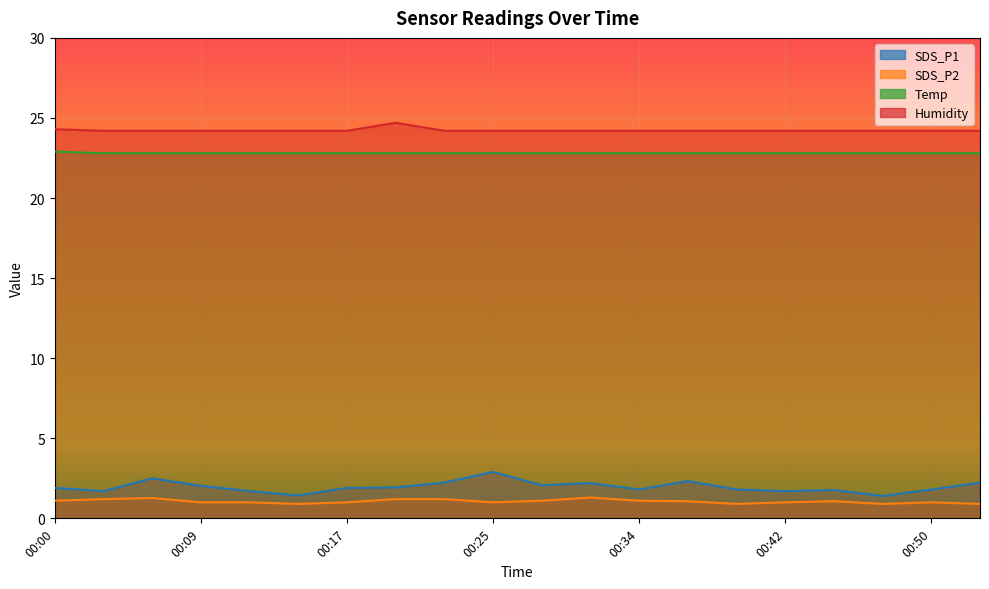

Does the chart display data point markers on the line(s)?

No